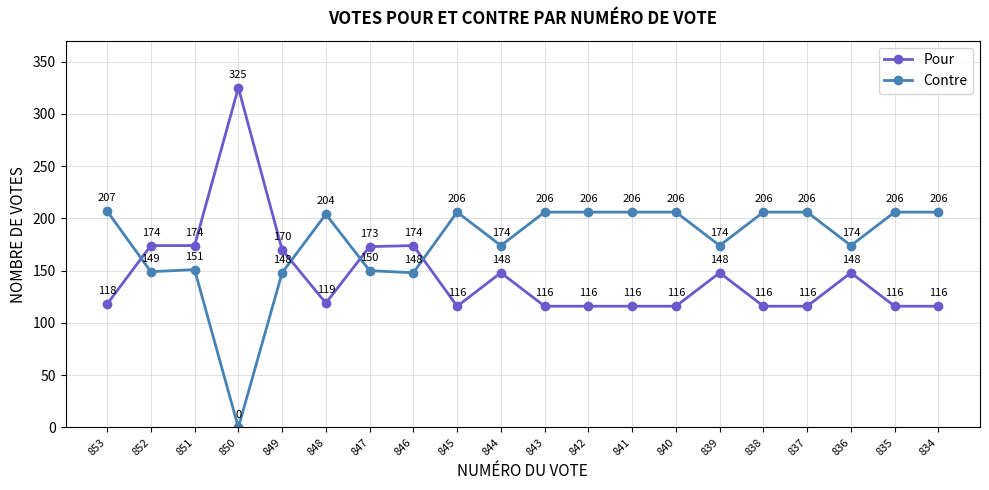

Rank the series by their maximum value, from highest to lowest.

Pour, Contre